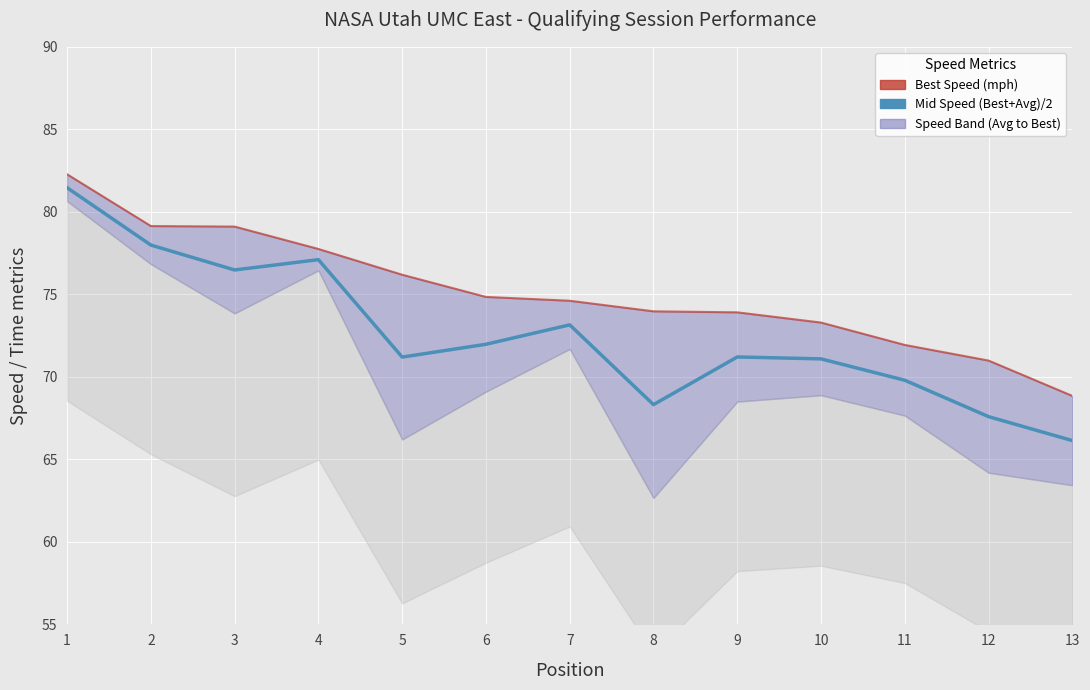

How many values in the Best Speed (mph) series are below 74?

6